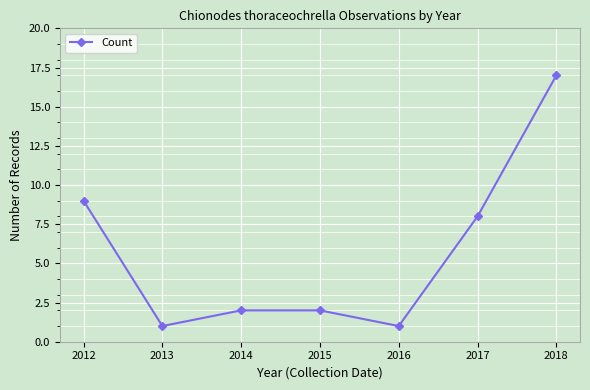

Is this an area chart (filled region under the line)?

No